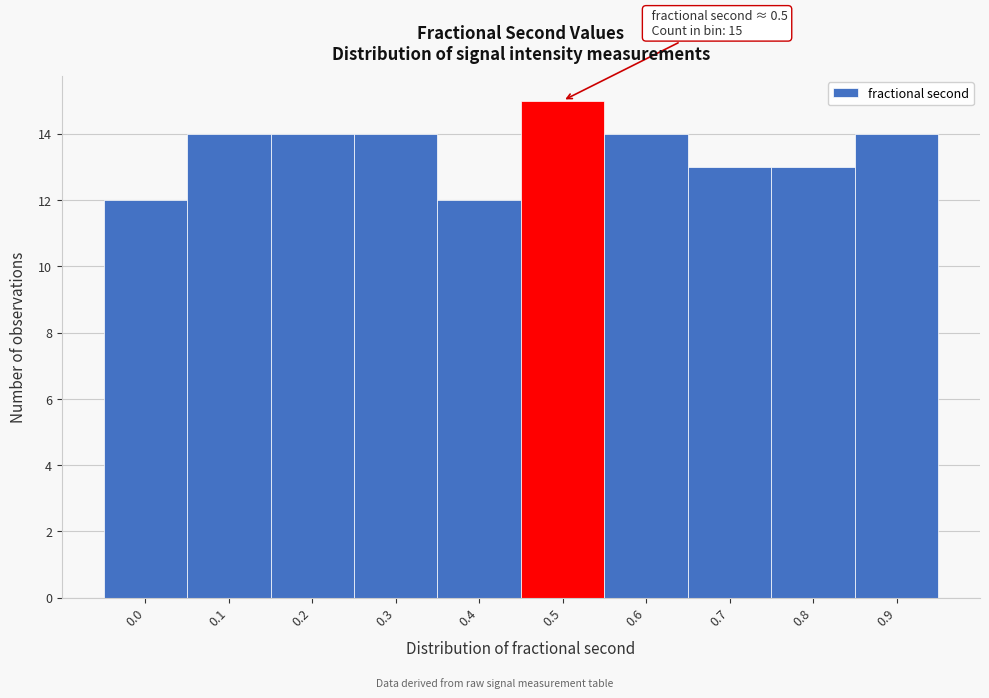

Reading left to right, list all the values displayed in this chart.

12	14	14	14	12	15	14	13	13	14